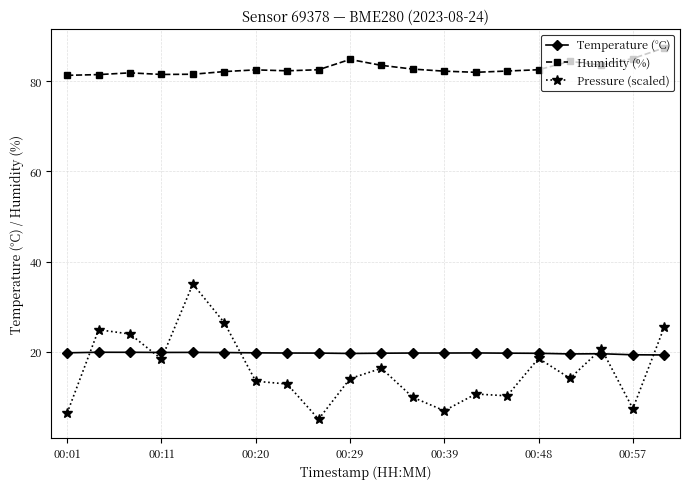

Does the chart display data point markers on the line(s)?

Yes